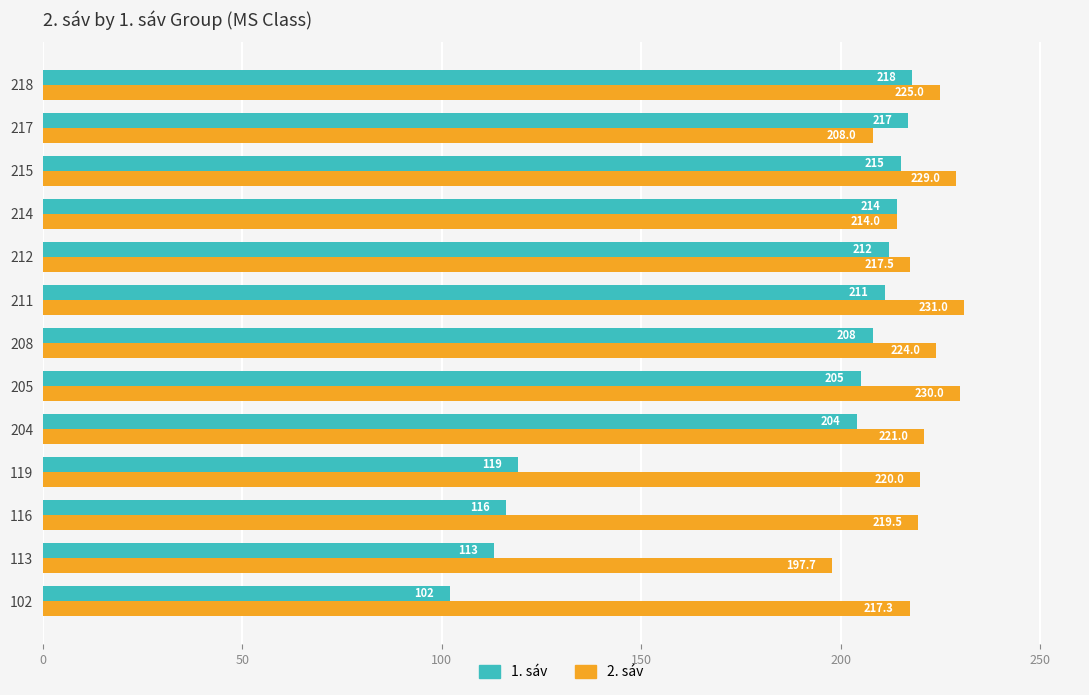

List the series in order of their overall mean, lowest first.

1. sáv, 2. sáv